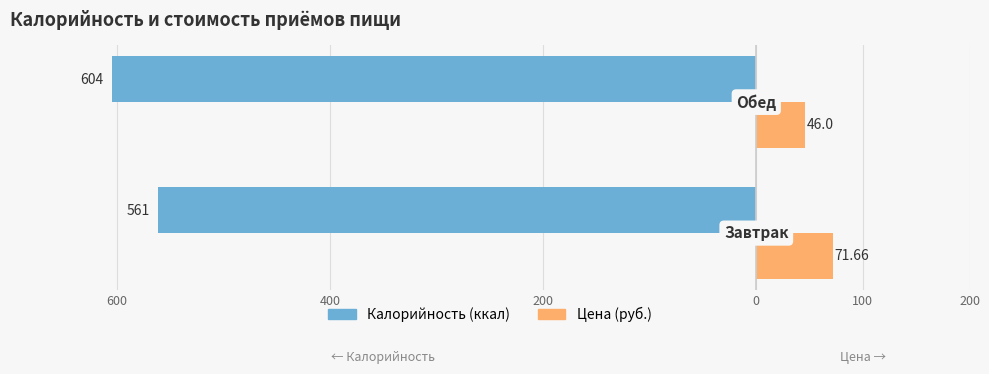

Reading right to left, list all the values displayed in this chart.

Калорийность: -604.0	-561.0
Цена: 46.0	71.7